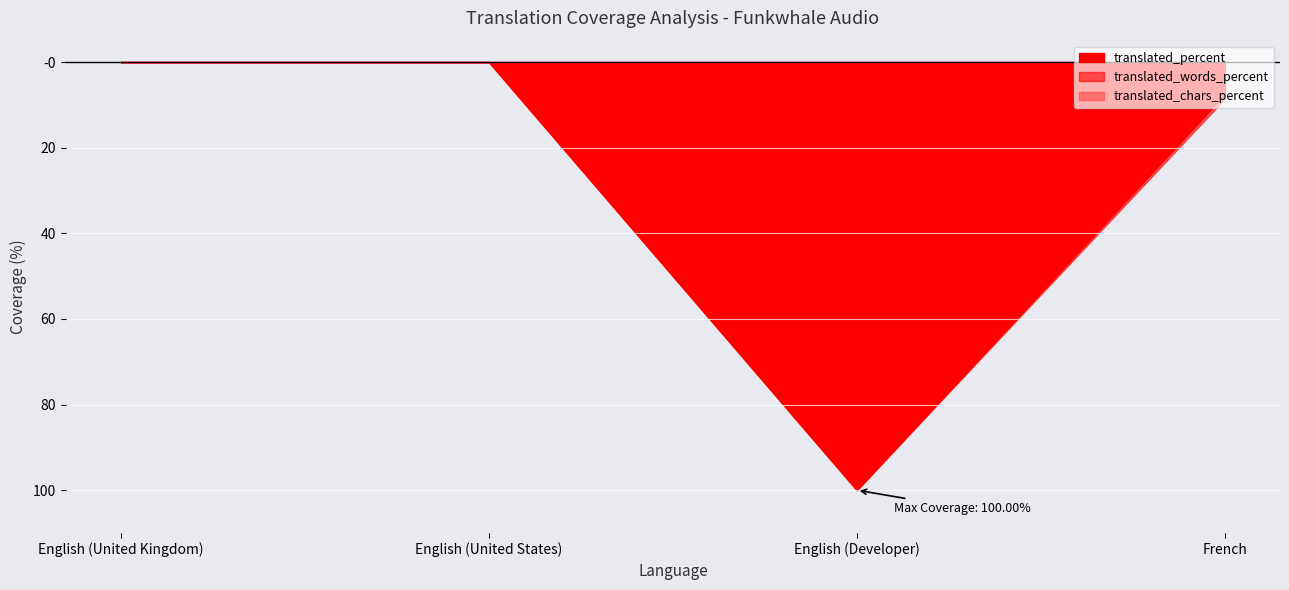

The translated series shows -7.6 at French. True or false?

True